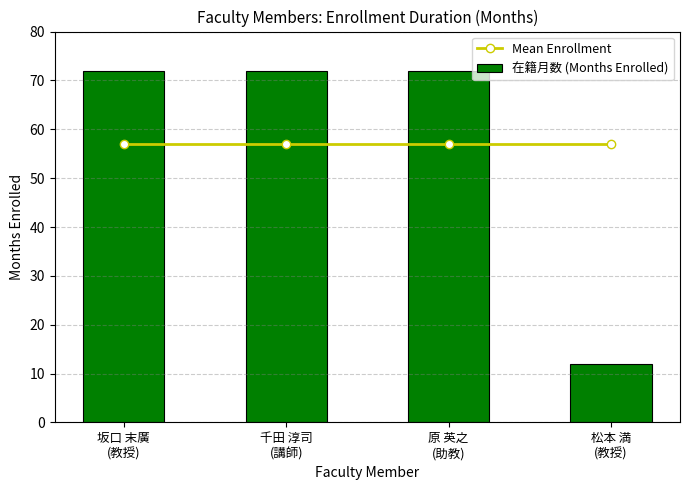

What are all the series names shown in the legend?

Mean Enrollment, 在籍月数 (Months Enrolled)